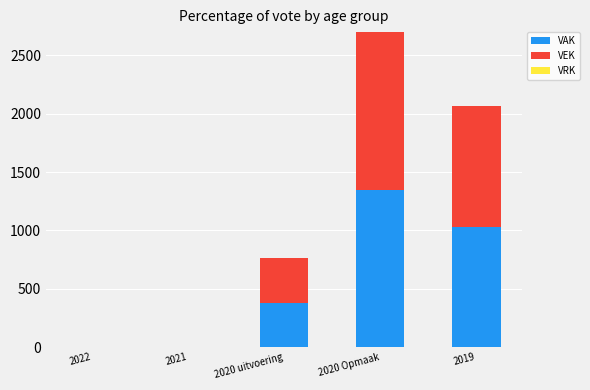

The value of VAK at 2020 Opmaak is 333. True or false?

False